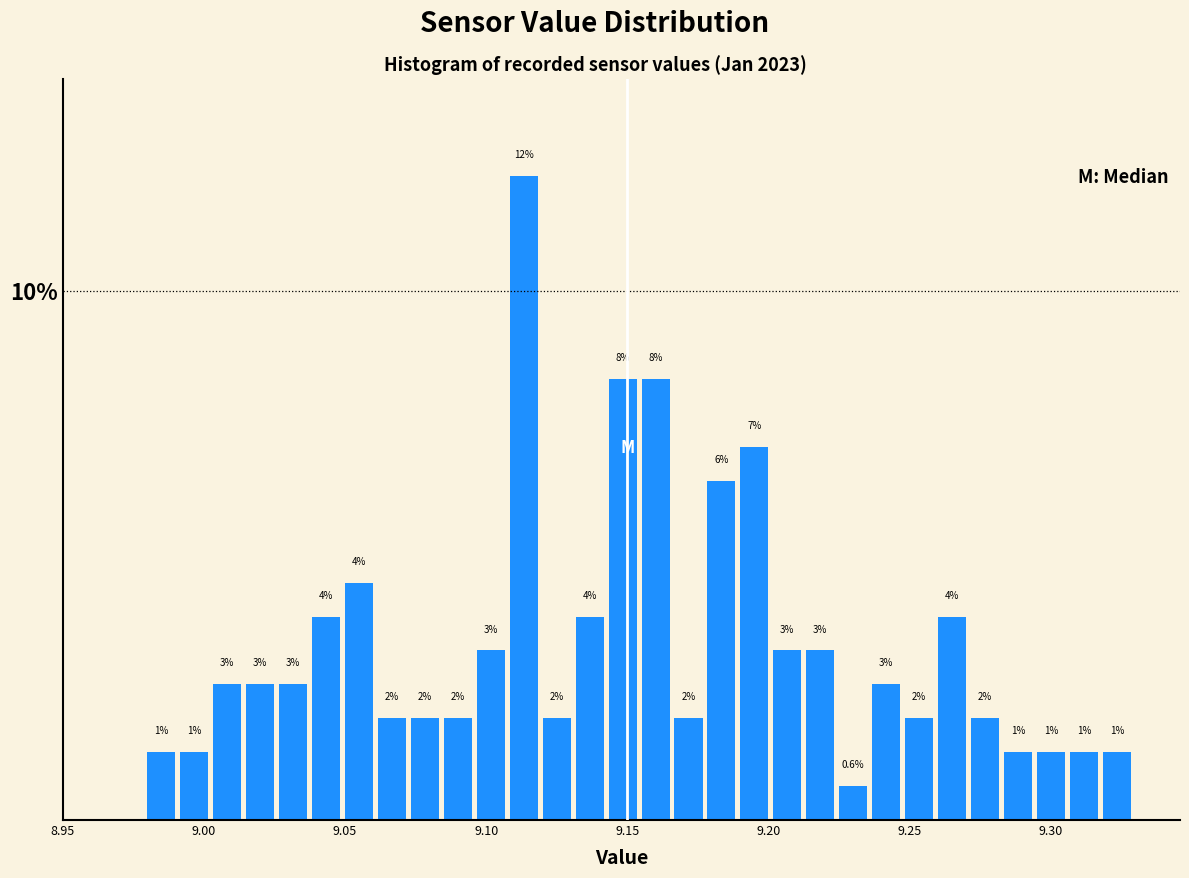

Read against the x-axis, roughly where is the centre of the tallest bar?

9.115